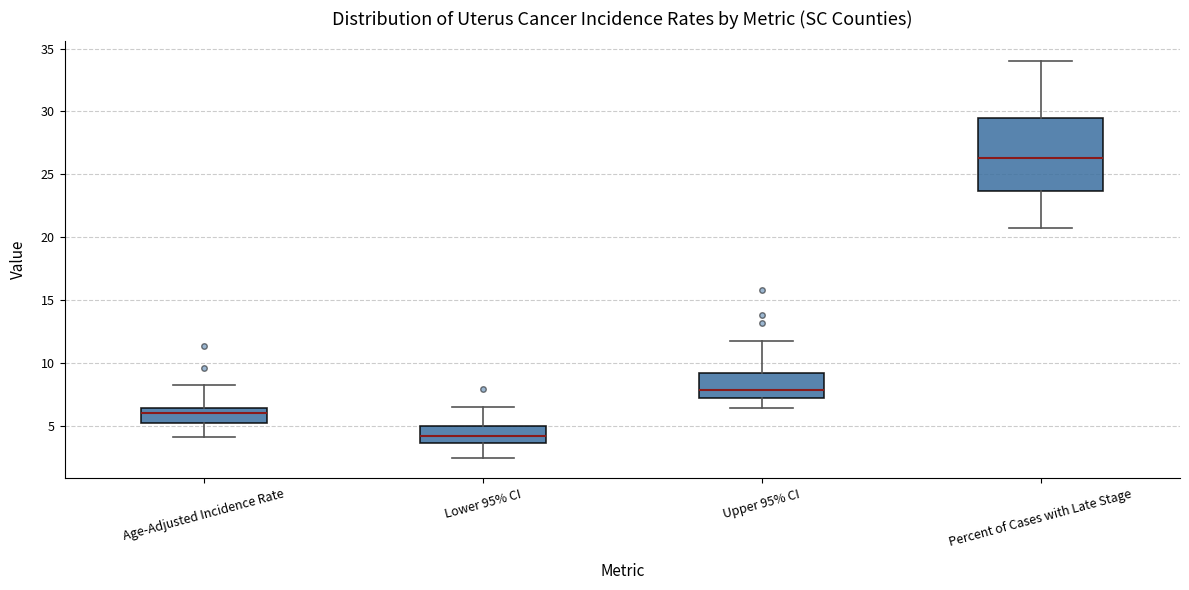

Reading left to right, read every box against the y-axis: the position of its median line, the range the box covers, and the ends of its whiskers. The values are not printed on the chart, so give them approximately, as read against the axis.

Age-Adjusted Incidence Rate: median 6.0, box 5.0 to 6.5, whiskers 4.0 to 8.0
Lower 95% CI: median 4.0, box 3.5 to 5.0, whiskers 2.5 to 6.5
Upper 95% CI: median 8.0, box 7.0 to 9.0, whiskers 6.5 to 11.5
Percent of Cases with Late Stage: median 26.5, box 23.5 to 29.5, whiskers 20.5 to 34.0